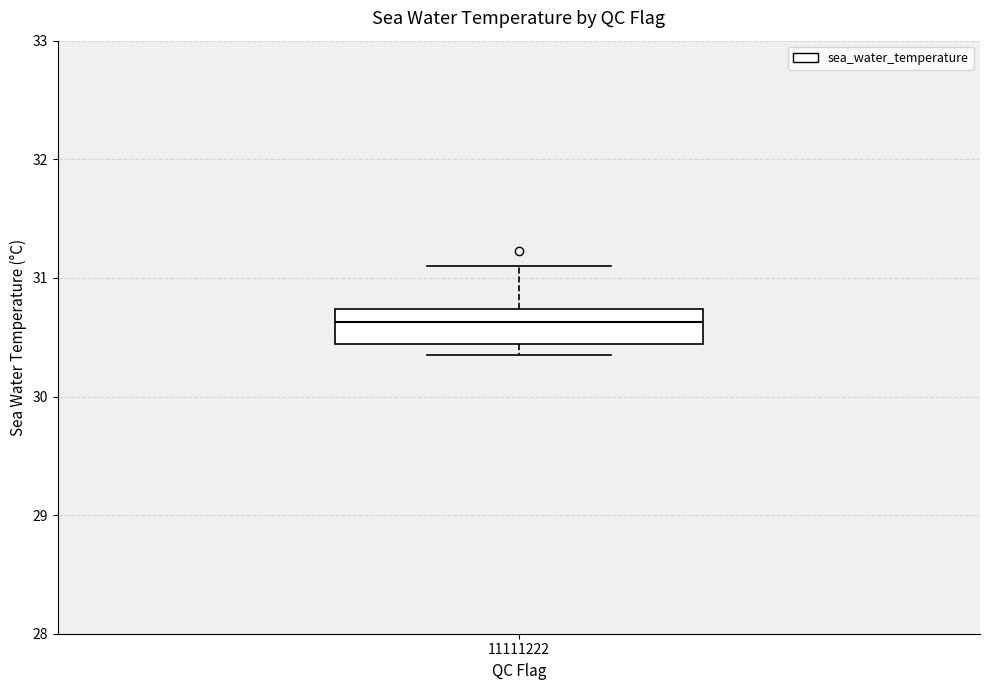

Read this box plot against the y-axis: the position of the median line, the range covered by the box, and the ends of both whiskers. The values are not printed on the chart, so give them approximately, as read against the axis.

median 30.6, box 30.4 to 30.7, whiskers 30.4 (just below the box's lower edge) to 31.1